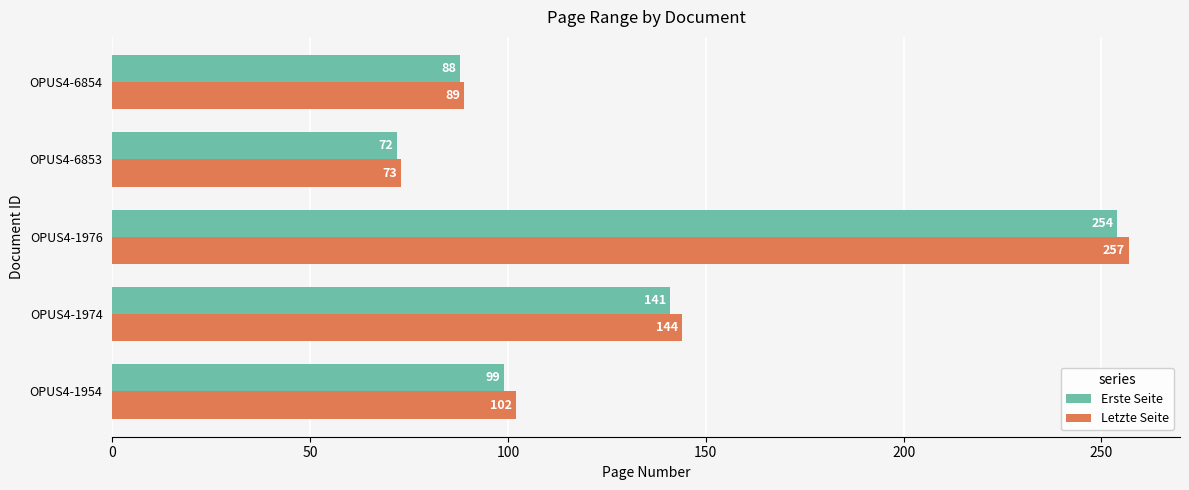

List the series in order of their peak value, lowest first.

Erste Seite, Letzte Seite